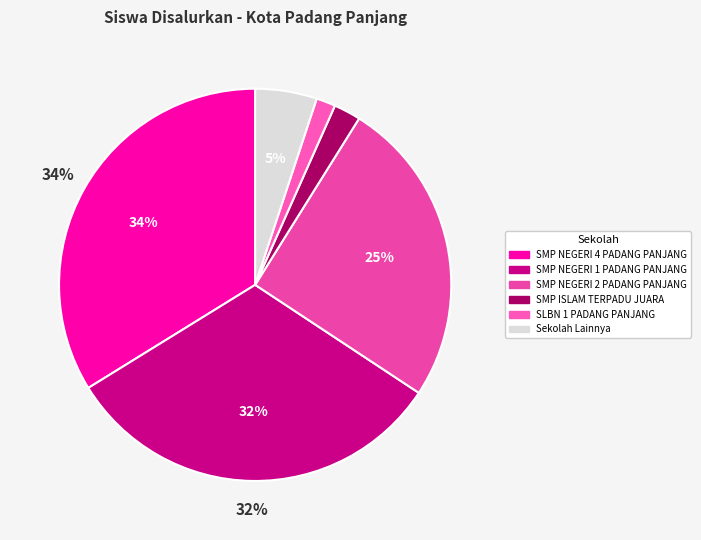

Is there any slice that represents more than half of the pie?

No